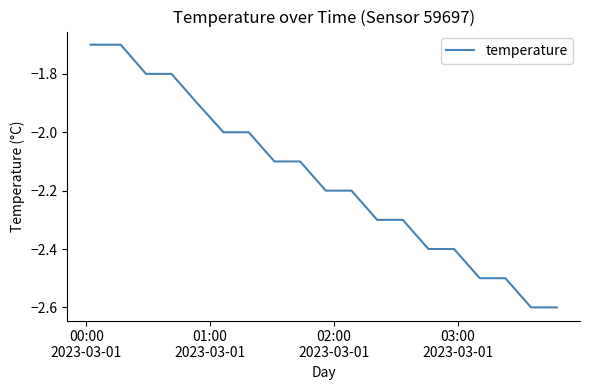

What is the maximum value shown in the chart?

-1.7